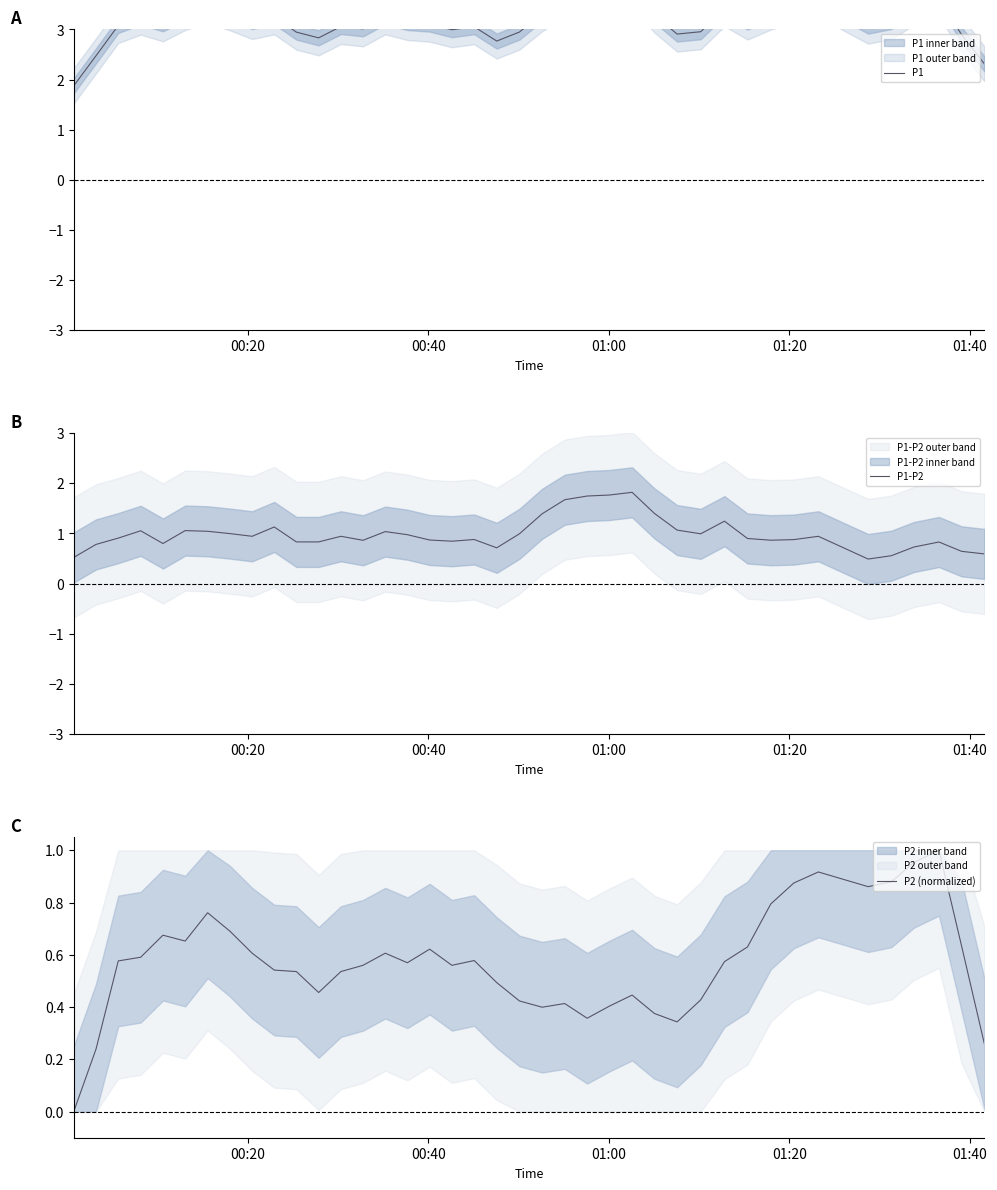

What is the minimum value for P1-P2?

0.5